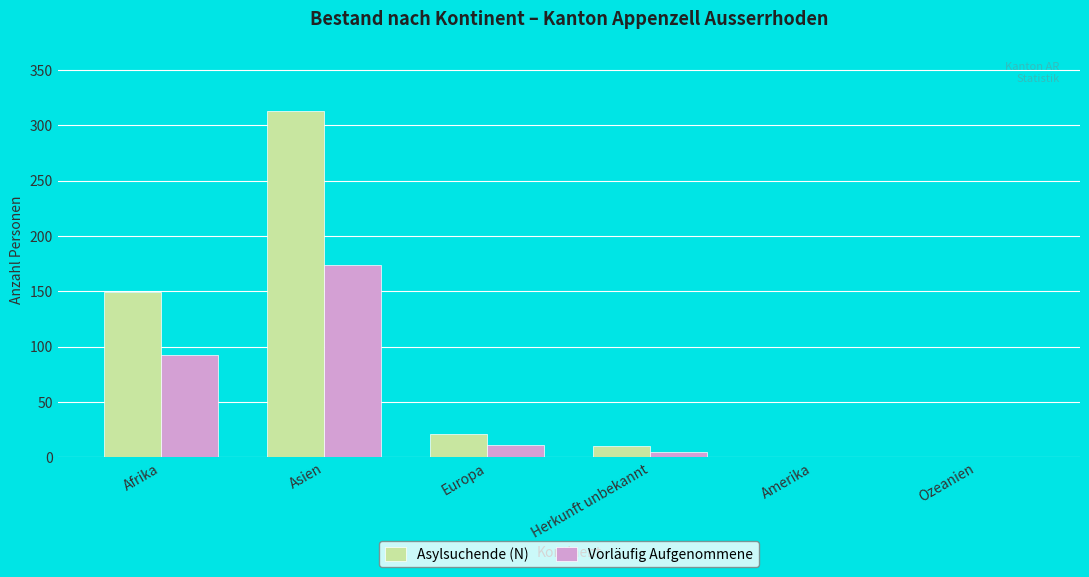

What is the sum of all Asylsuchende (N) values?

493